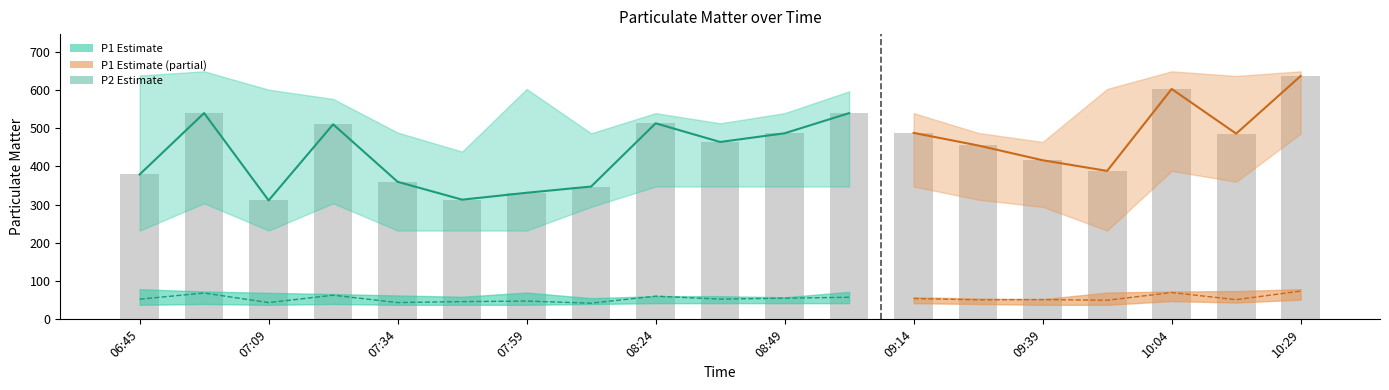

At how many categories does at least one series exceed 505?

14